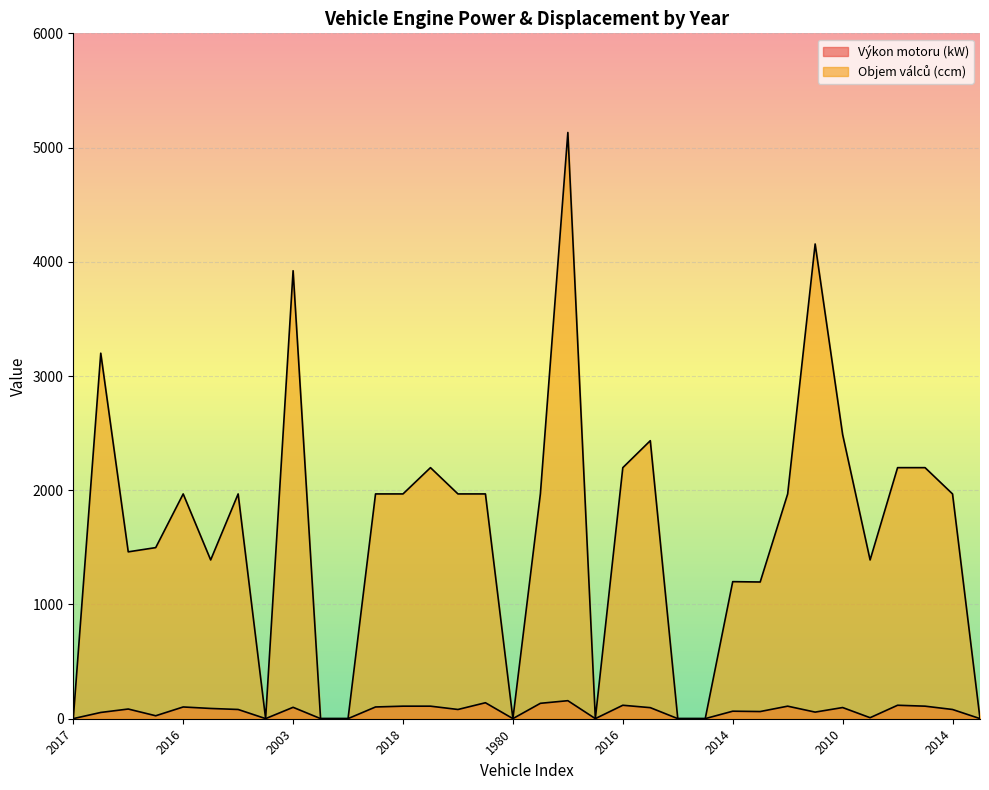

Reading left to right, extract all data points from this chart.

Výkon motoru (kW): 1	55	85	26	103	90	81	1	100	1	1	103	110	110	81	140	1	135	158	1	118	97	1	1	66	63	110	58	98	9	118	110	81	1
Objem válců (ccm): 1	3200	1461	1498	1968	1390	1968	1	3922	1	1	1968	1968	2198	1968	1968	1	1968	5132	1	2198	2434	1	1	1200	1197	1968	4156	2488	1390	2198	2198	1968	1